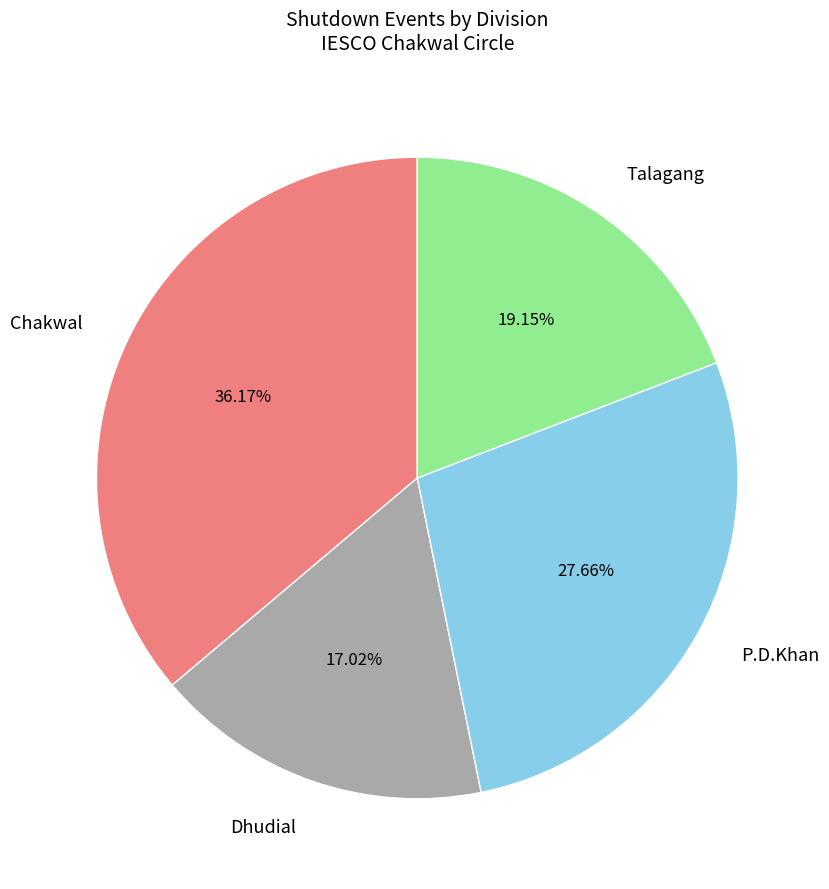

How many slices are in this pie chart?

4